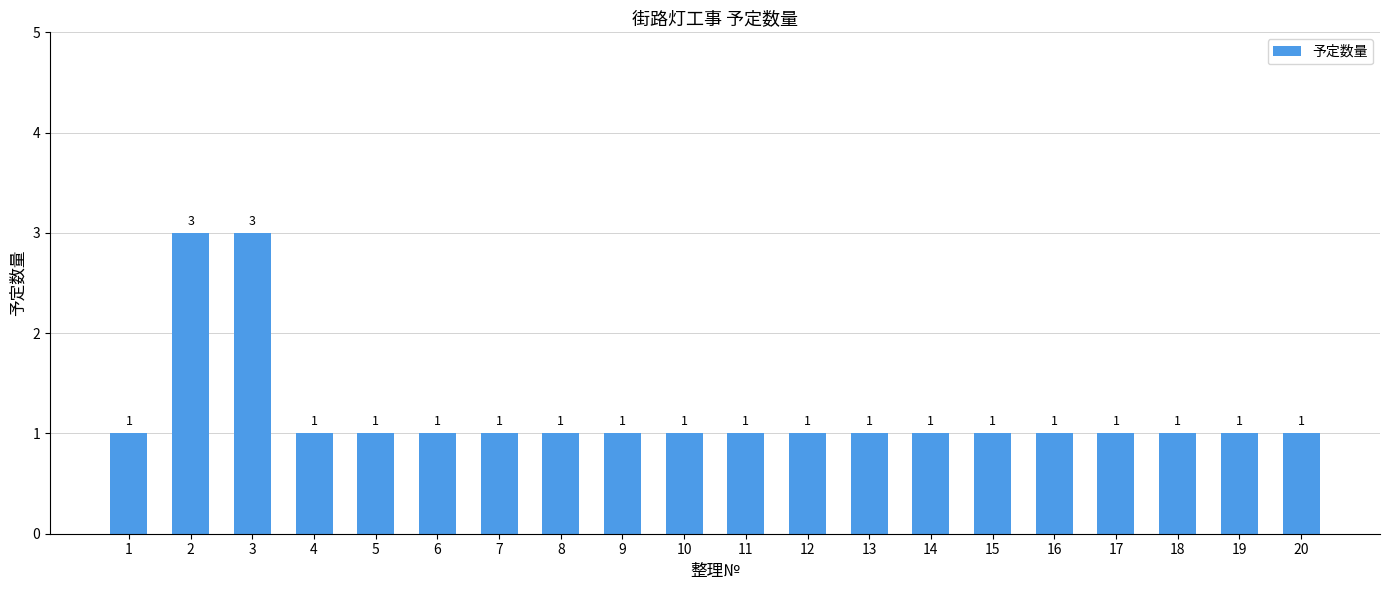

Reading left to right, transcribe all the data shown in this chart.

1=1	2=3	3=3	4=1	5=1	6=1	7=1	8=1	9=1	10=1	11=1	12=1	13=1	14=1	15=1	16=1	17=1	18=1	19=1	20=1